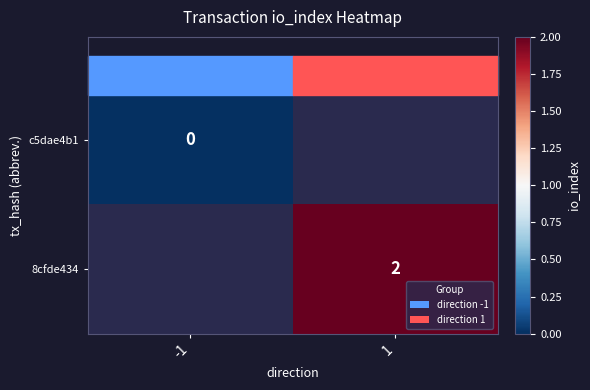

True or false: 8cfde434 has a value of 1 at 1.

False